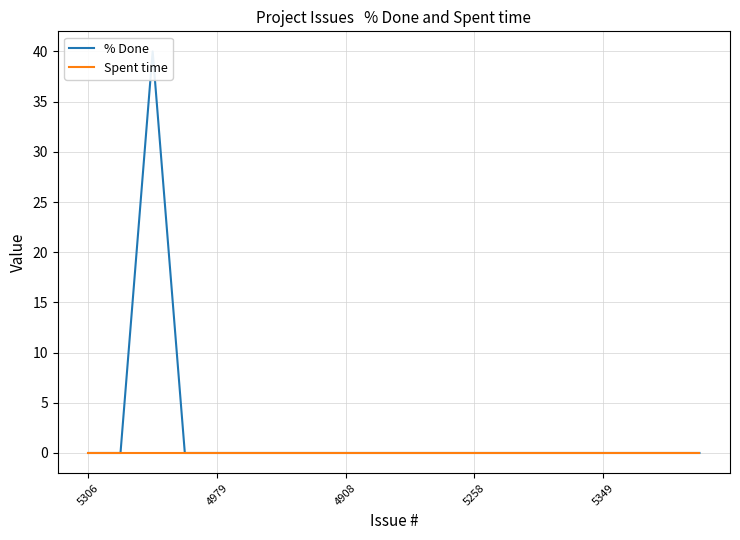

Does the chart display data point markers on the line(s)?

No